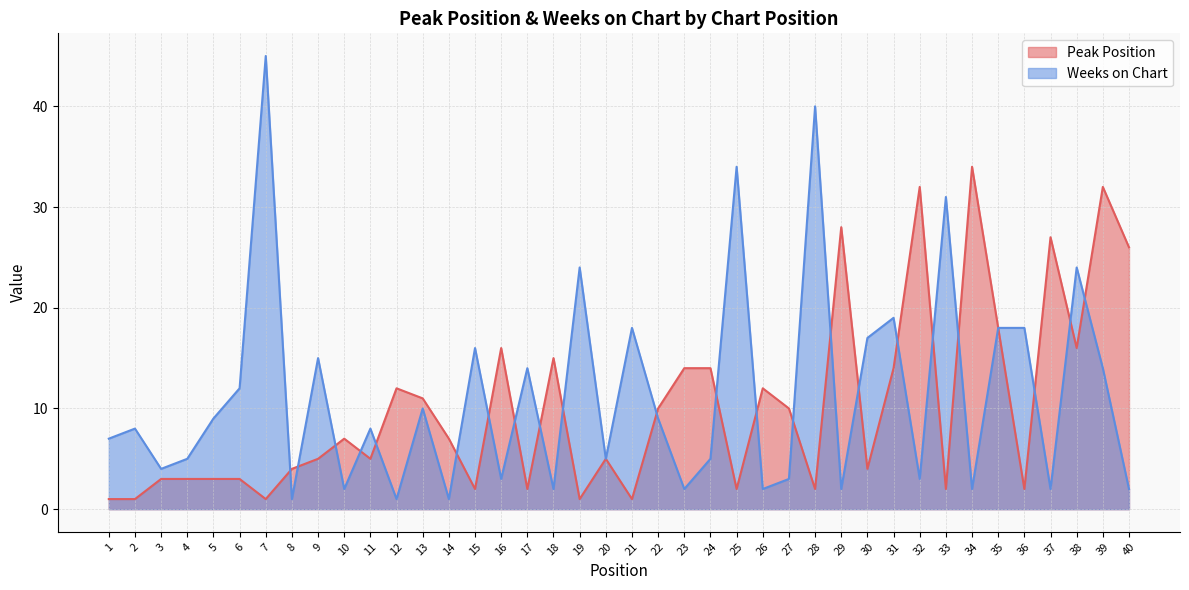

After their last crossing, which series has the higher values: Peak Position or Weeks on Chart?

Peak Position